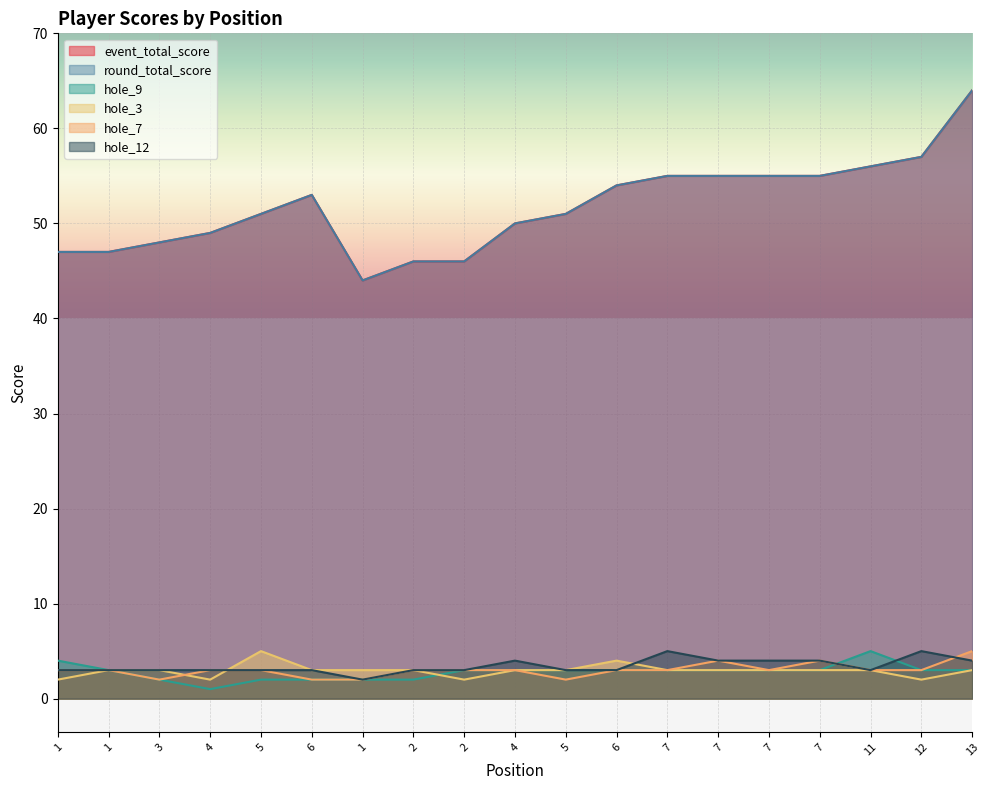

The hole_9 series shows 1 at 4. True or false?

False